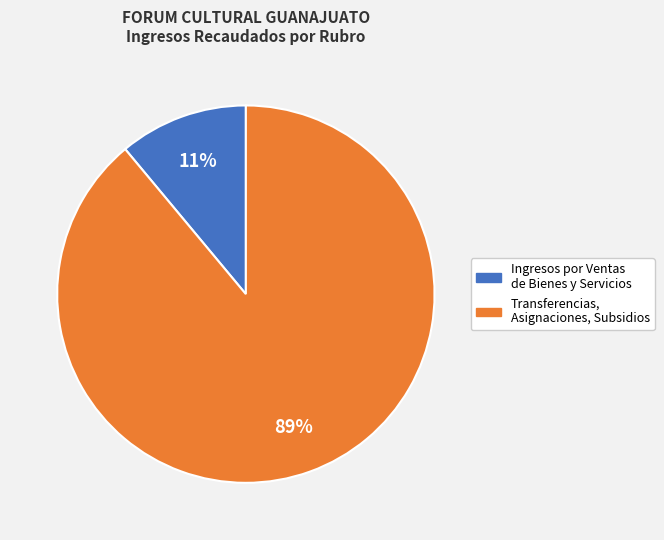

Is it true that Ingresos por Ventas de Bienes y Servicios is 11% of the pie?

True